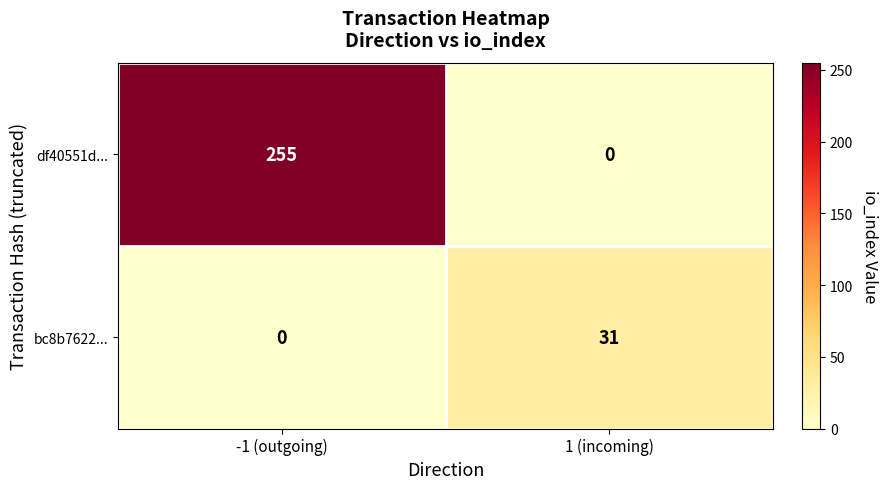

What is the total value across all series at -1 (outgoing)?

255